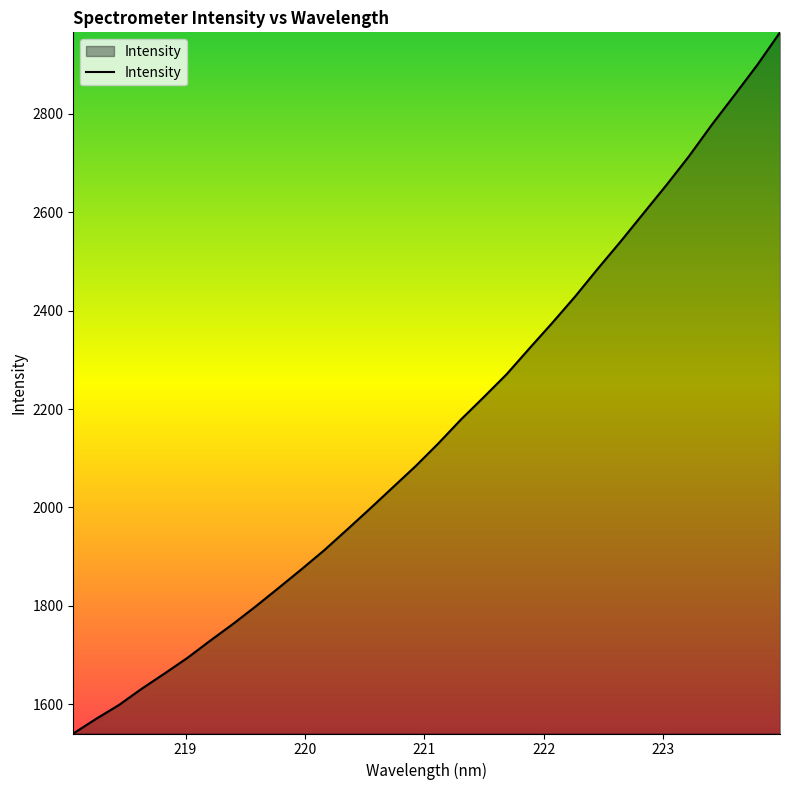

How many lines are shown in the chart?

1